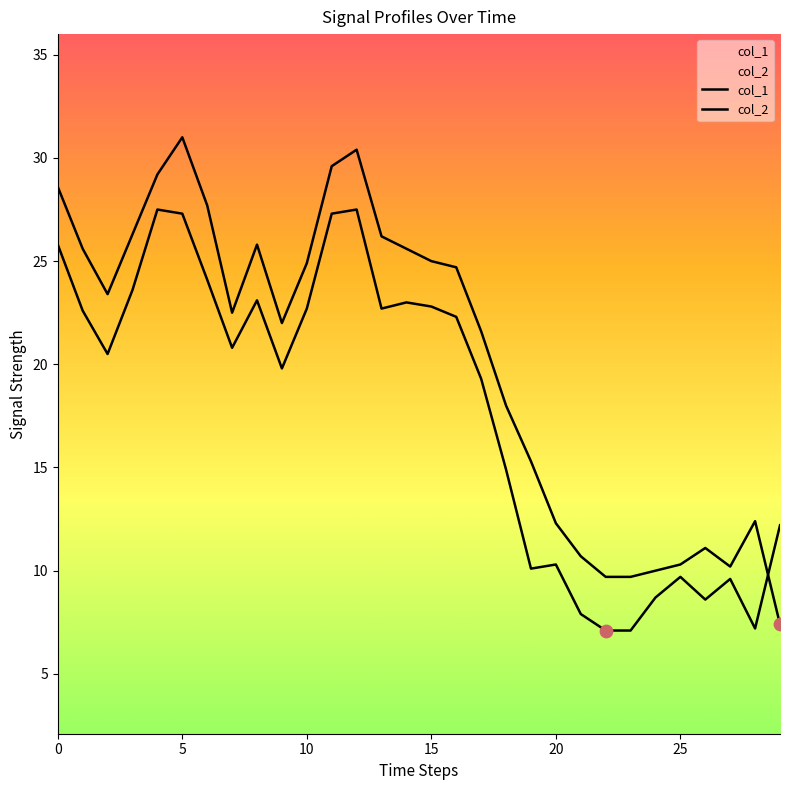

Which series has the widest spread of Y values?

col_1